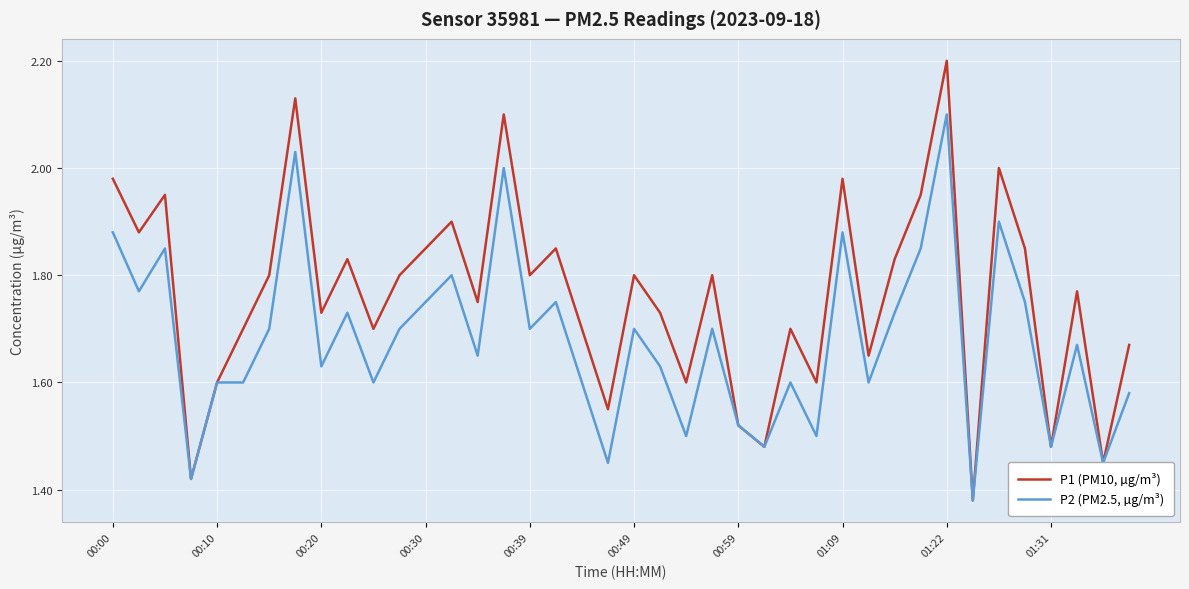

Which series has the largest total across all categories?

P1 (PM10, µg/m³)